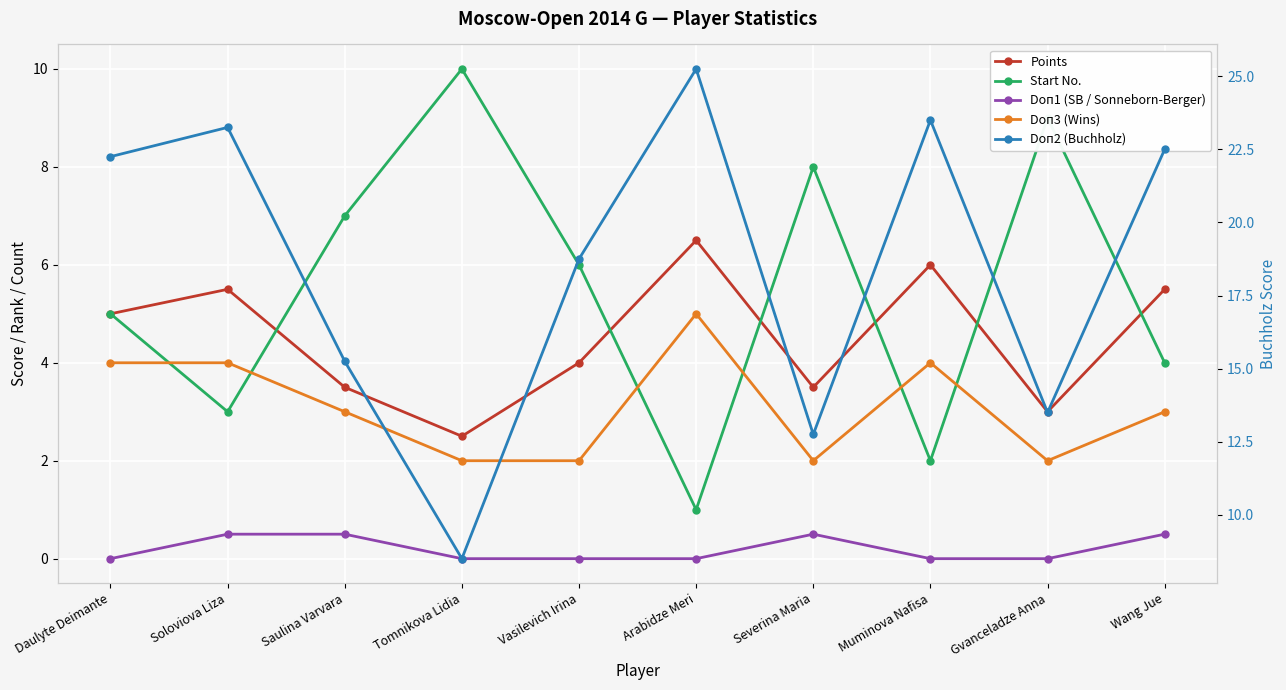

What are all the series names shown in the legend?

Points, Start No., Doп1 (SB / Sonneborn-Berger), Doп3 (Wins), Doп2 (Buchholz)